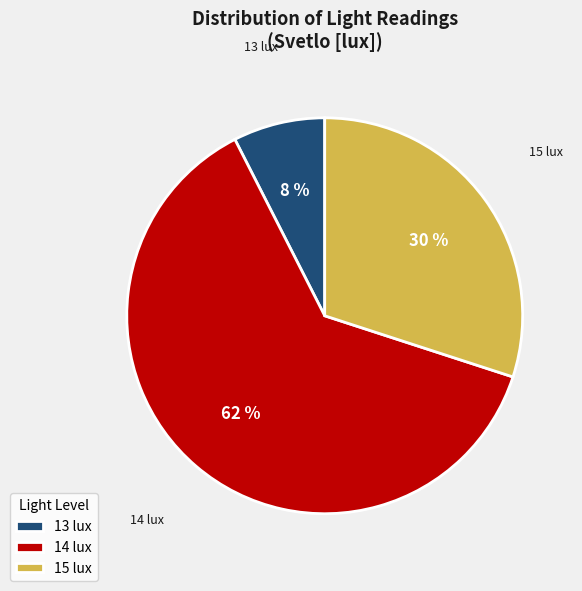

Is it true that 15 lux is 30% of the pie?

True